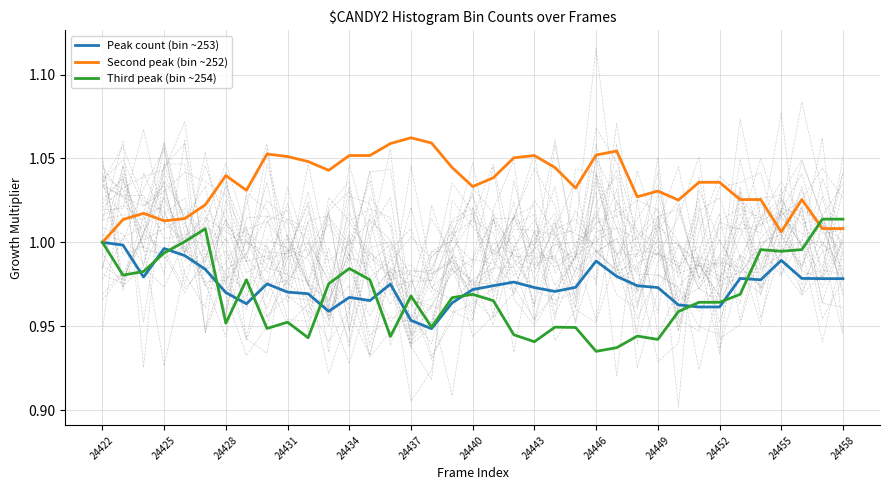

How many lines are shown in the chart?

3